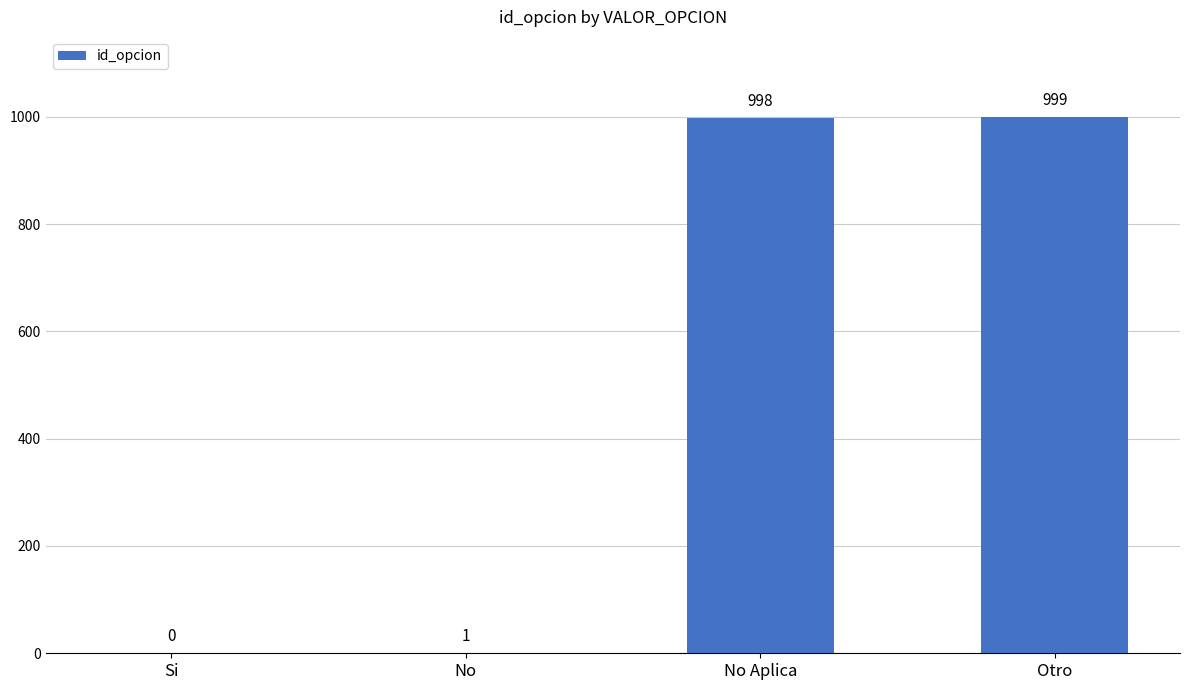

Which has a higher value, Otro or No Aplica?

Otro